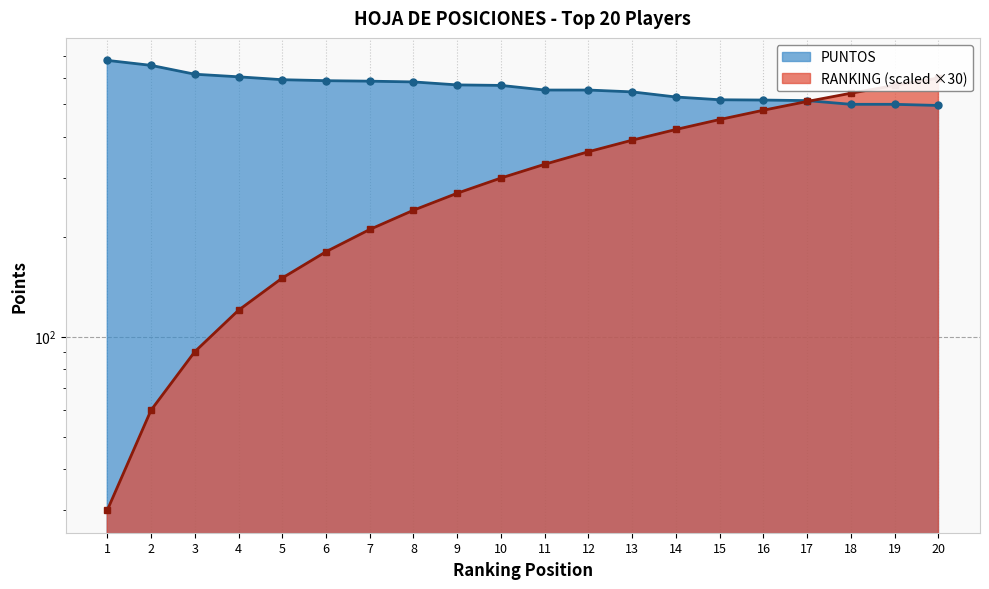

Between which two adjacent categories do PUNTOS and RANKING first intersect?

17 and 18